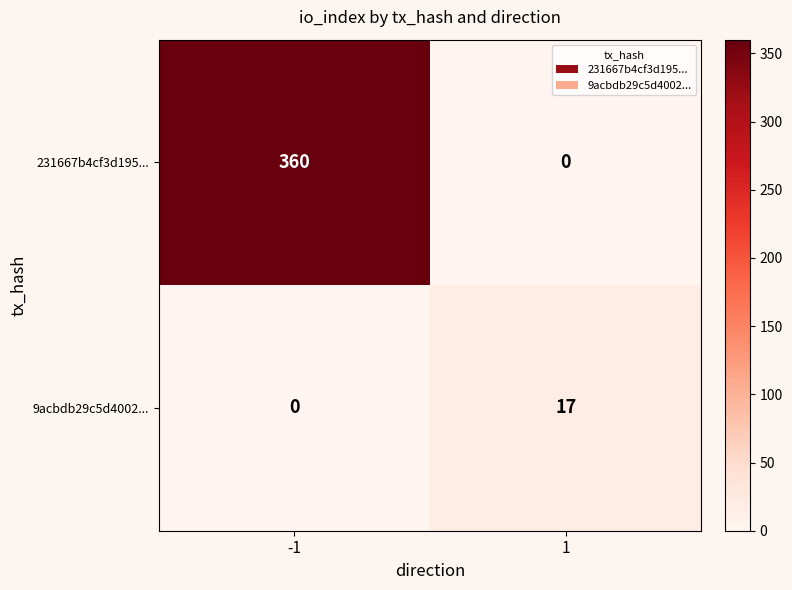

Reading left to right, list all the values displayed in this chart.

231667b4cf3d195...: 360	0
9acbdb29c5d4002...: 0	17